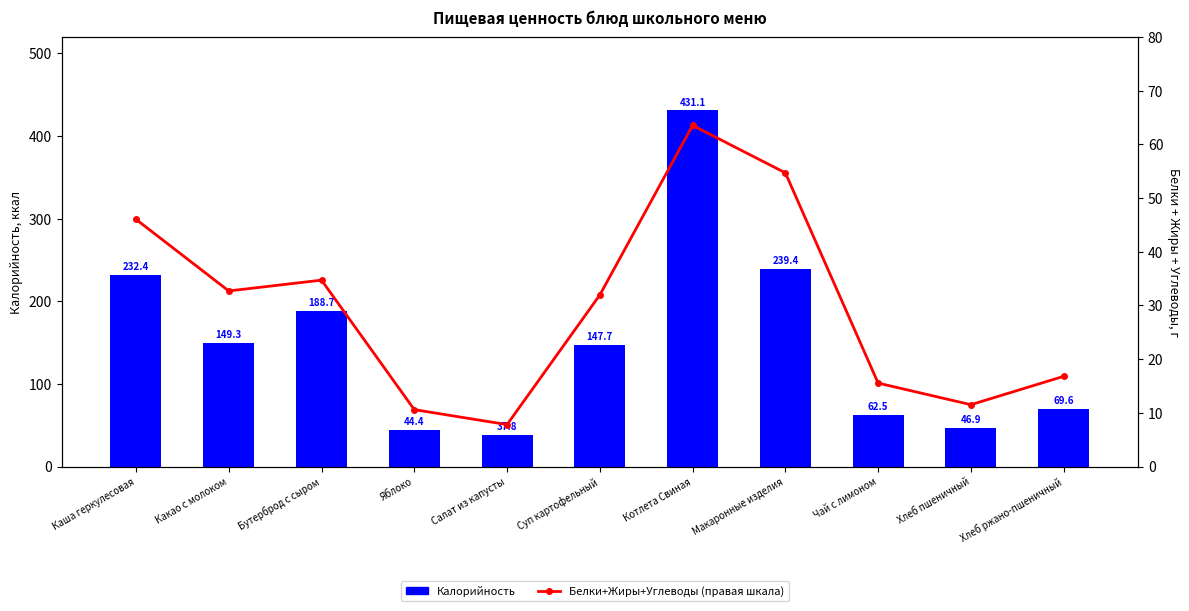

What is the label of the 10th bar from the left?

Хлеб пшеничный